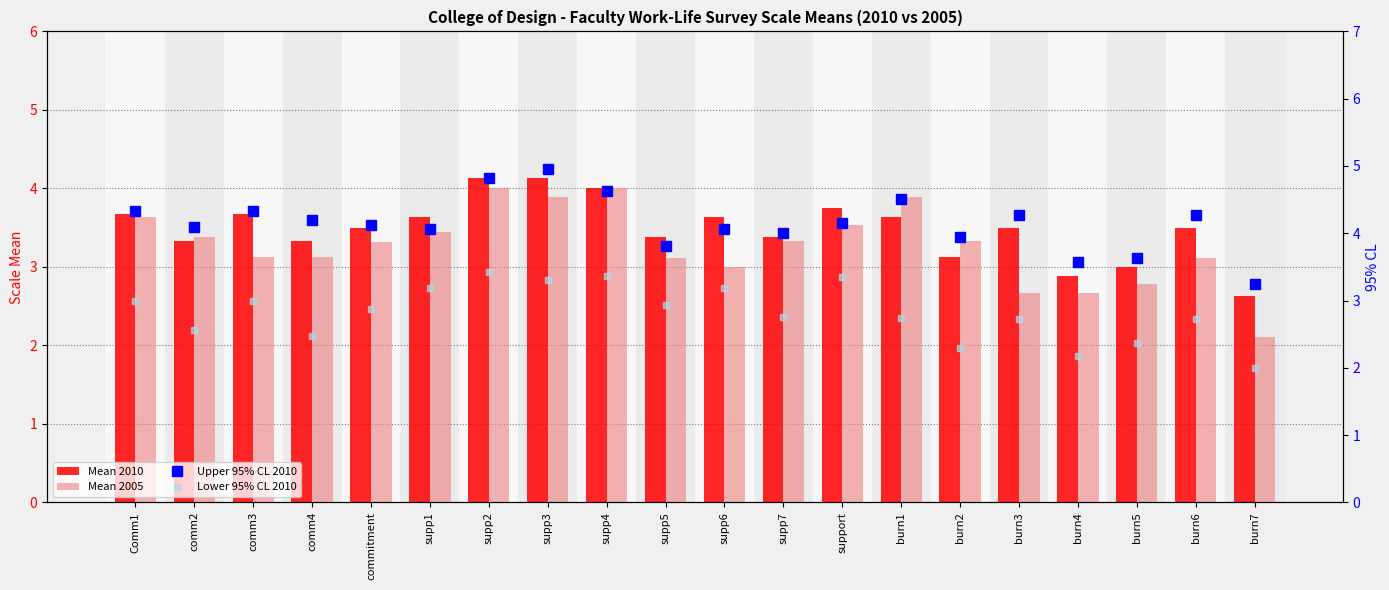

What is the label of the 14th bar from the right?

supp2